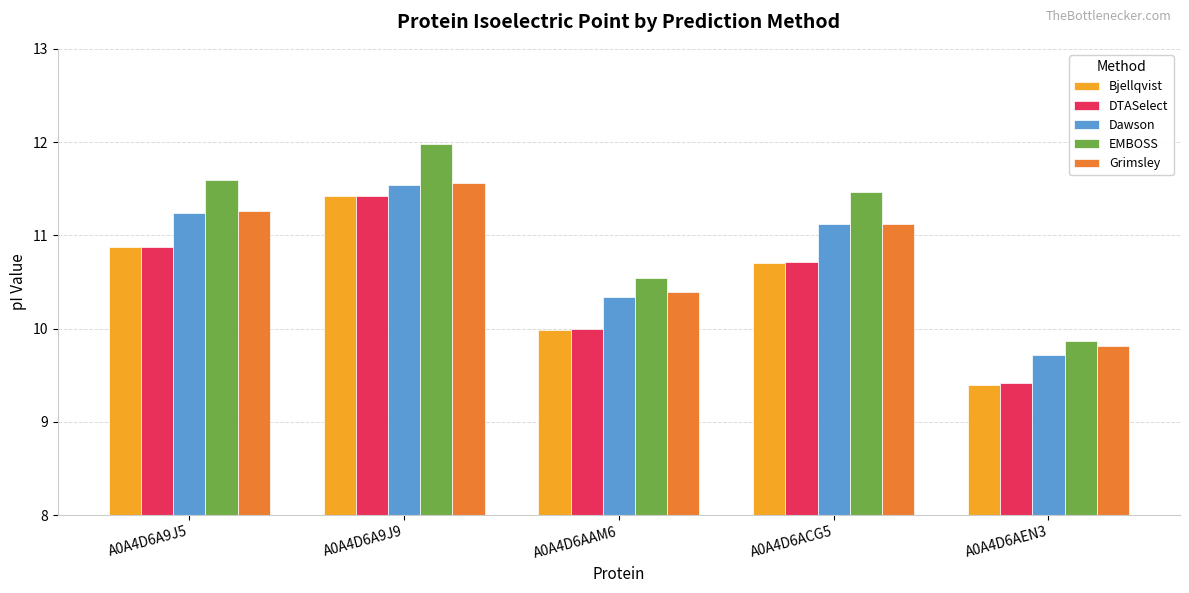

At which category does the chart reach its peak across all series?

A0A4D6A9J9